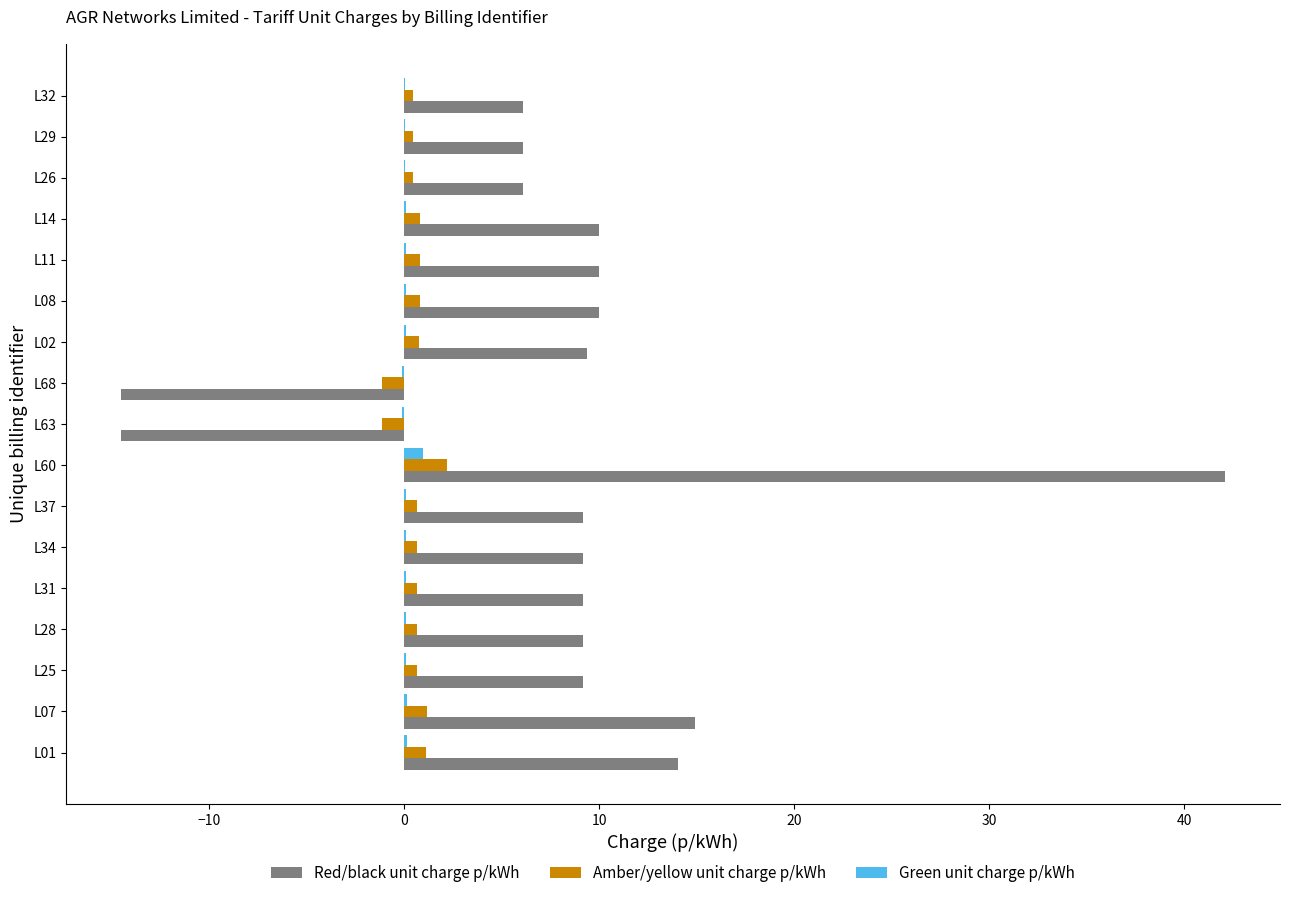

Which series has the largest total across all categories?

Red/black unit charge p/kWh